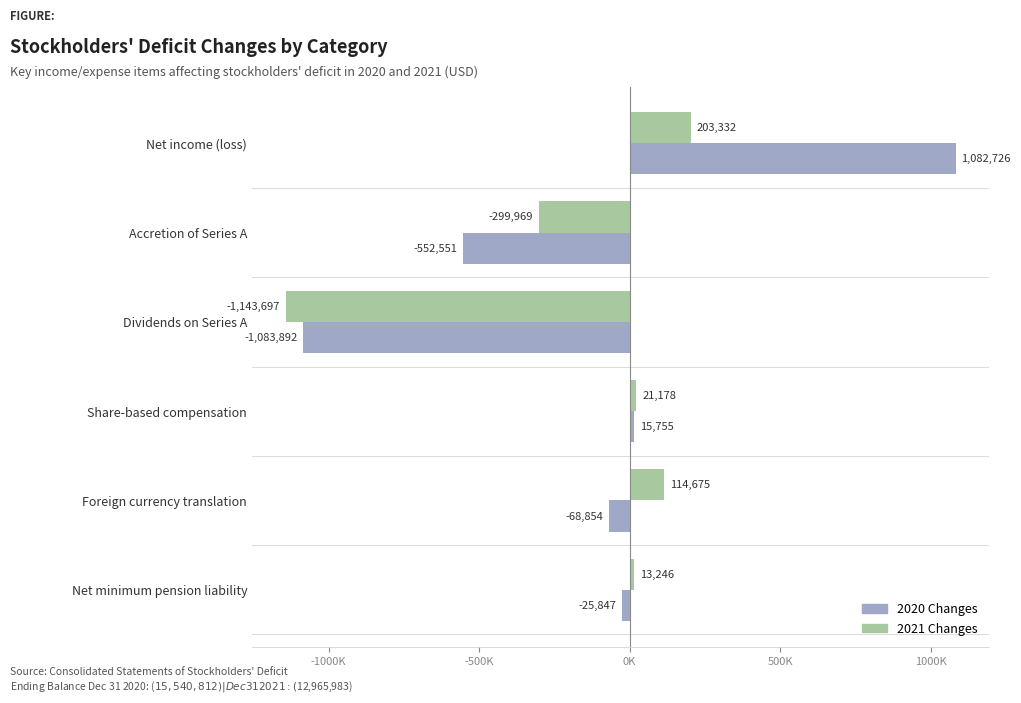

Which category has the highest value in the 2020 Changes series?

Net income (loss)